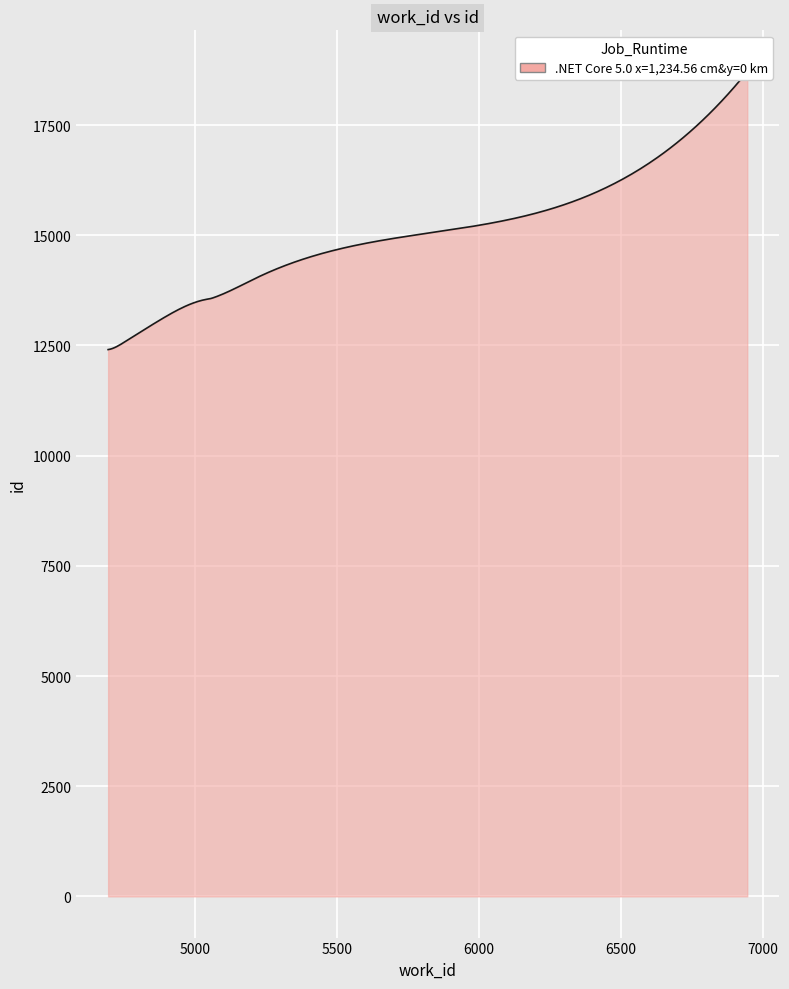

List the labels in order of value, smallest first.

4695, 4696, 4754, 4878, 5048, 5050, 5071, 5223, 5473, 6946